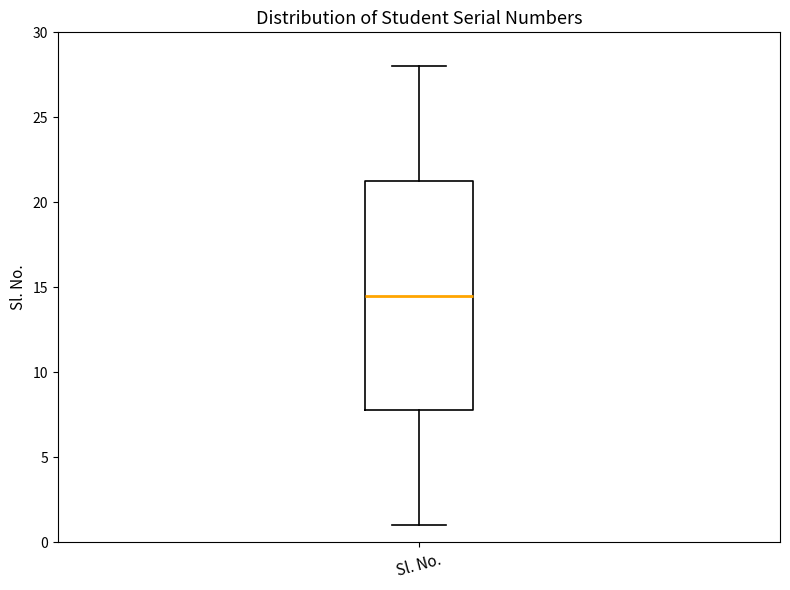

Read this box plot against the y-axis: the position of the median line, the range covered by the box, and the ends of both whiskers. The values are not printed on the chart, so give them approximately, as read against the axis.

median 14.5, box 8.0 to 21.5, whiskers 1.0 to 28.0